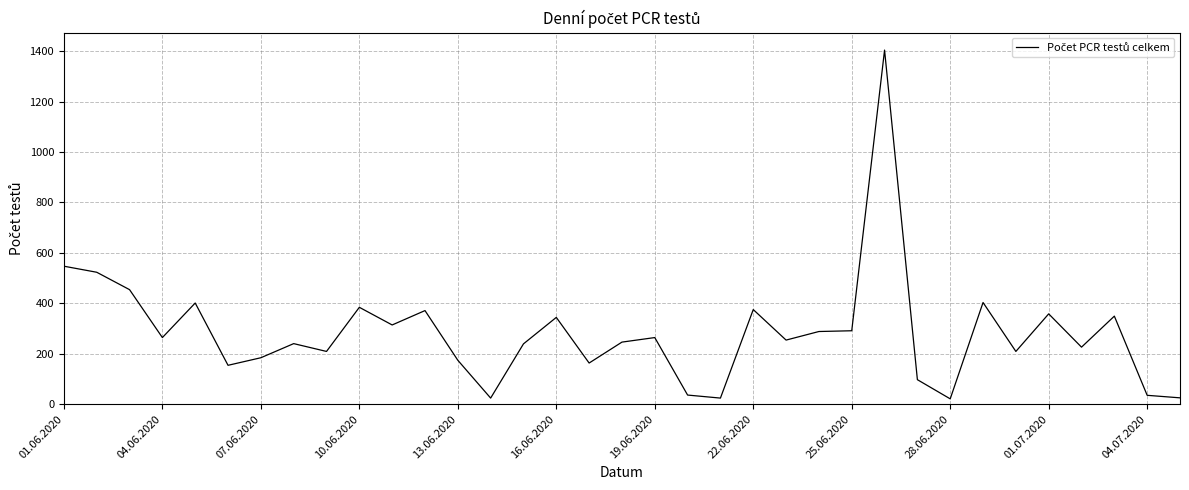

What is the difference between the maximum and minimum values?

1383